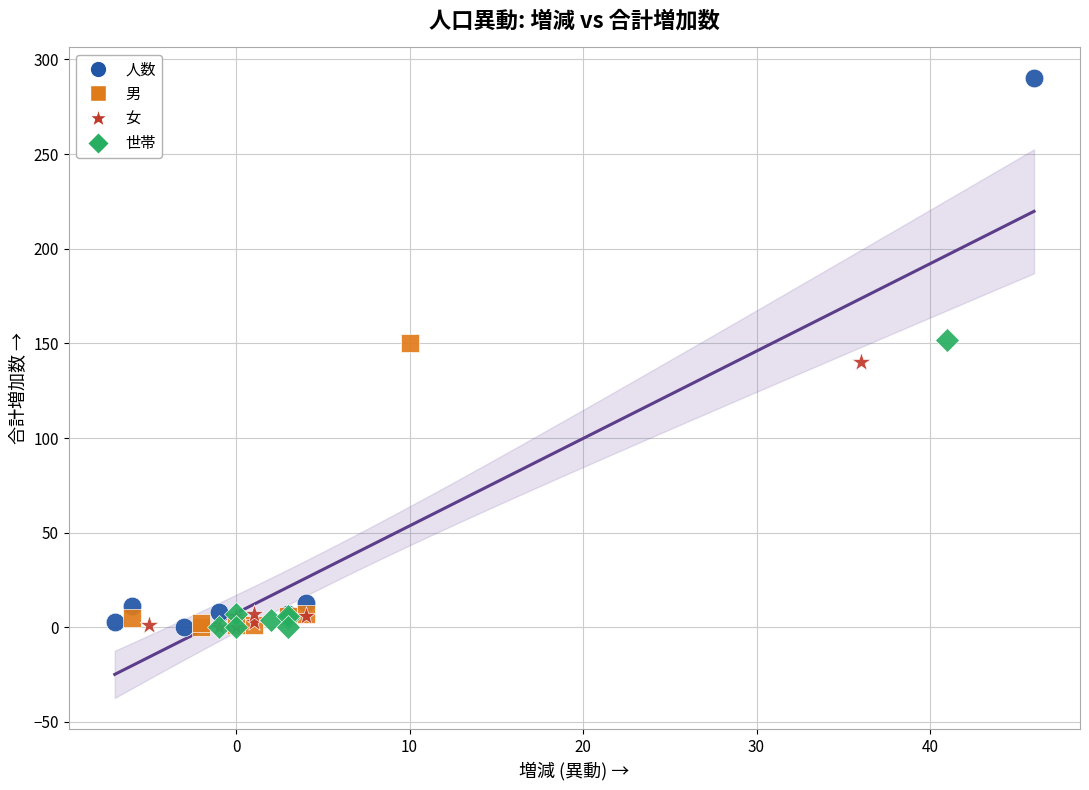

Which series reaches the maximum Y coordinate?

人数